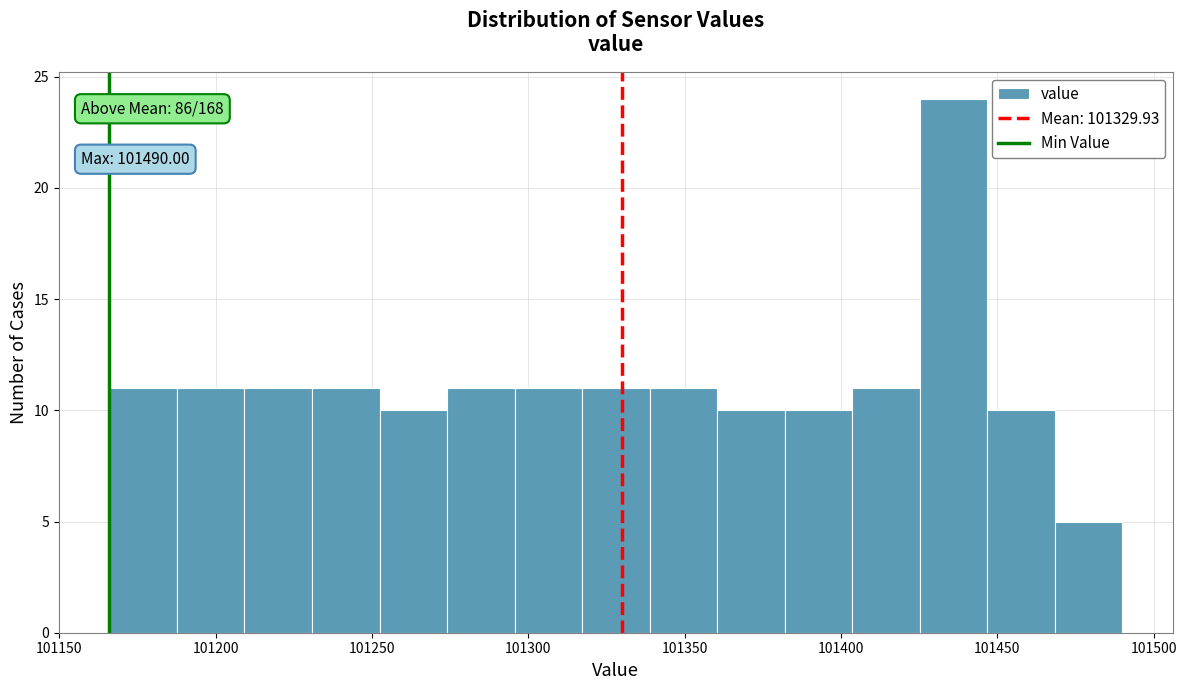

Which range on the x-axis has the tallest bar?

101425 to 101445